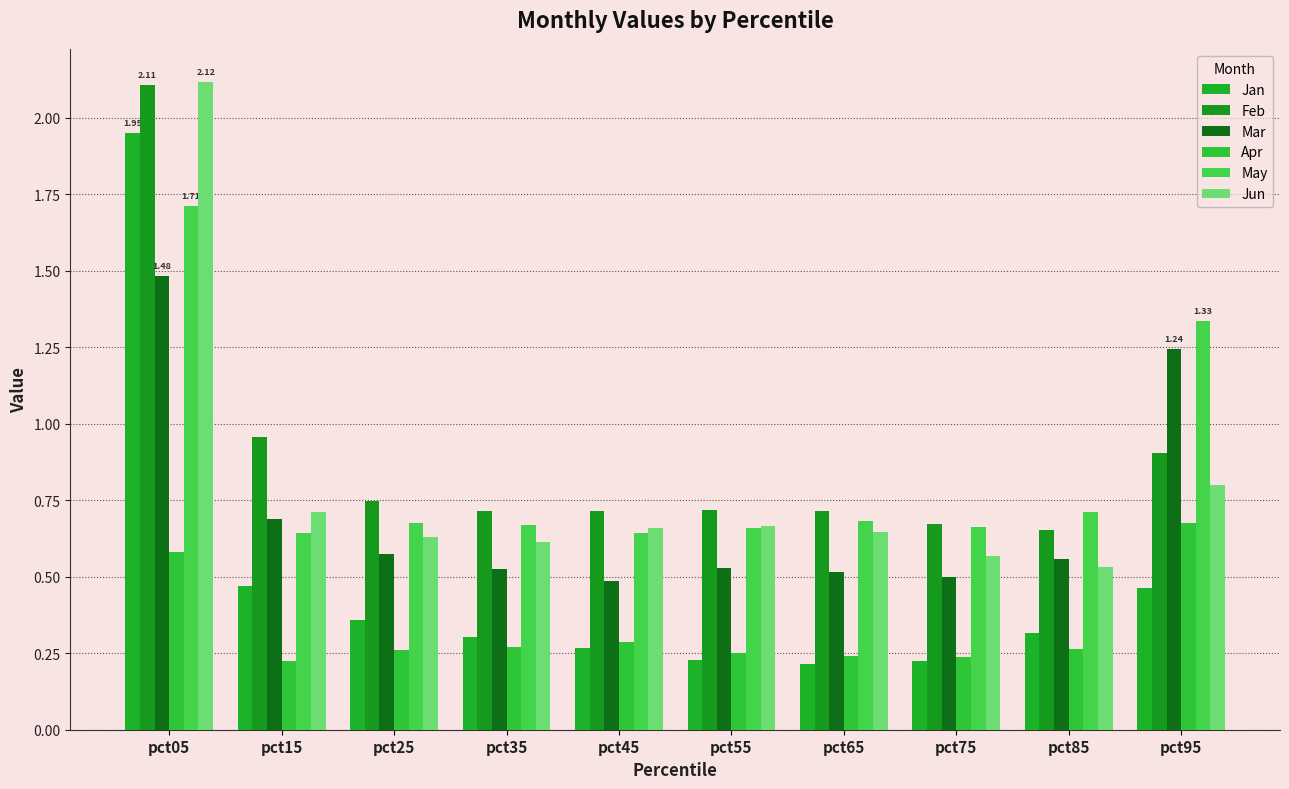

Count the number of data series in this chart.

6